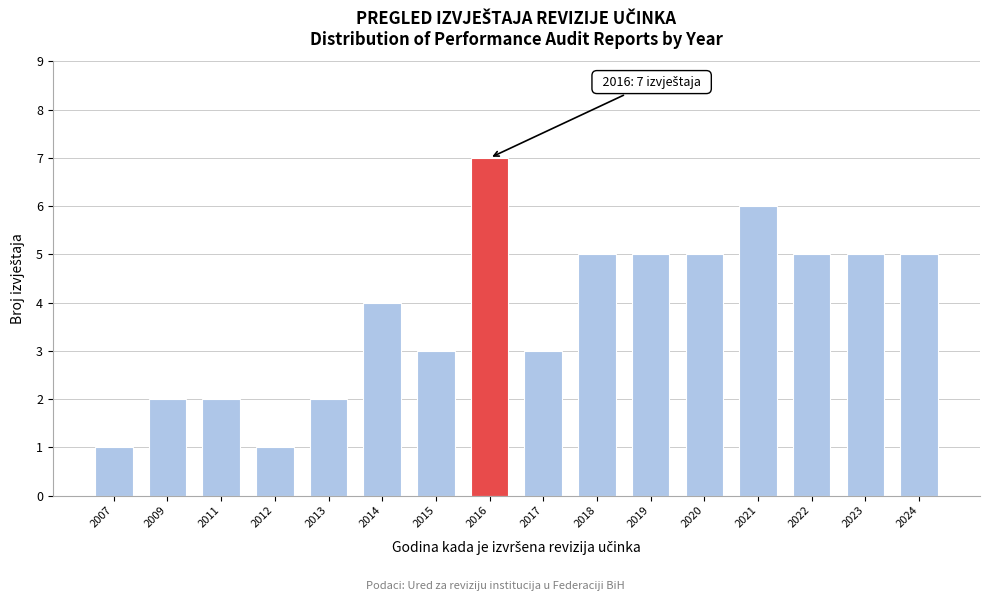

Reading right to left, list all the values displayed in this chart.

2024=5	2023=5	2022=5	2021=6	2020=5	2019=5	2018=5	2017=3	2016=7	2015=3	2014=4	2013=2	2012=1	2011=2	2009=2	2007=1